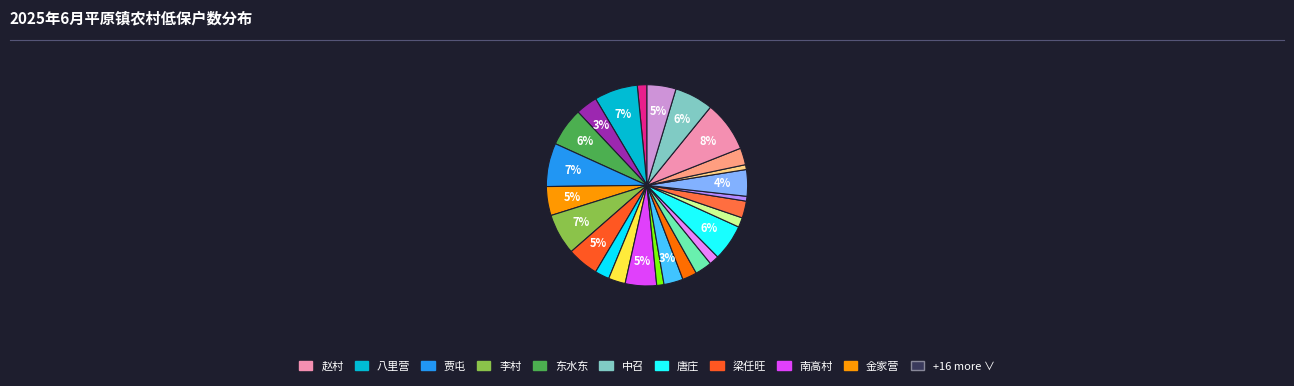

Count the number of slices in the pie.

26